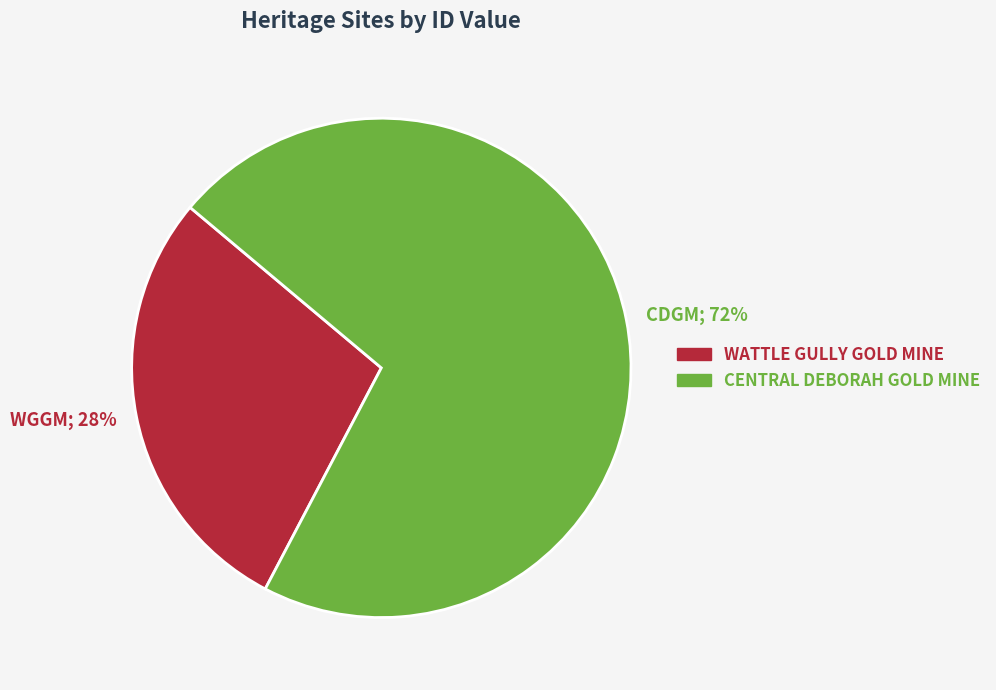

To the nearest percent, what is the average slice percentage?

50%